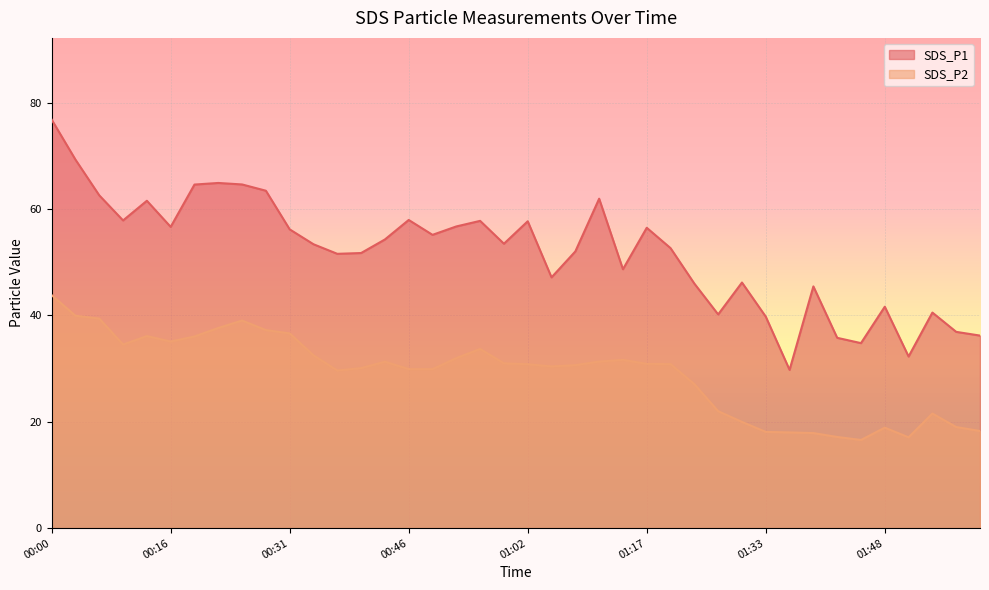

What is the average value of the SDS_P1 series?

51.8